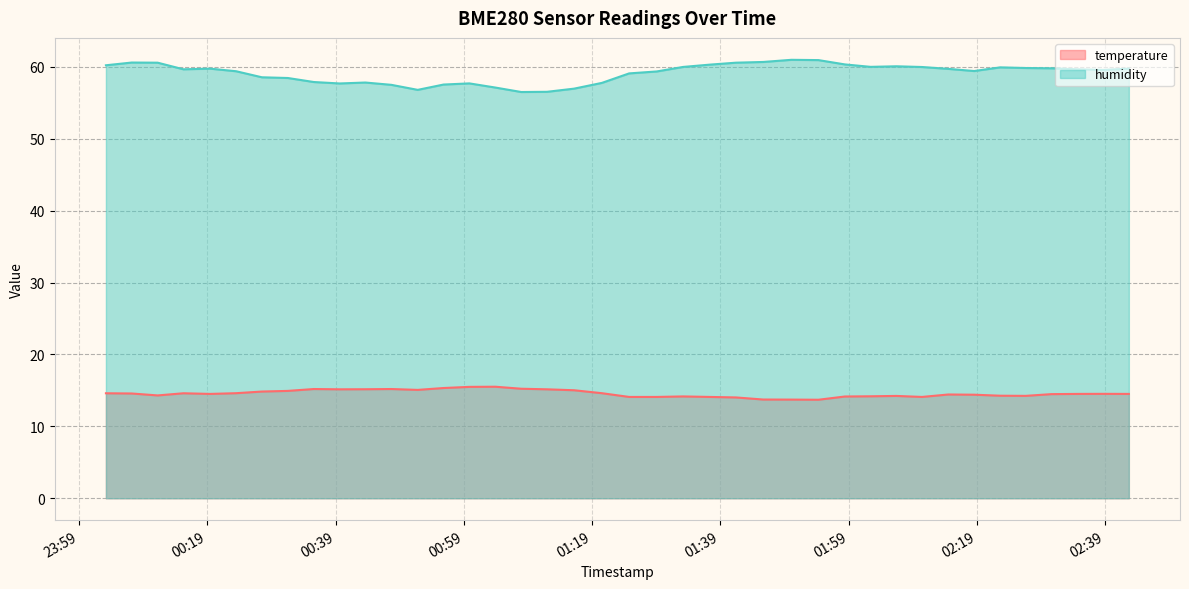

What is the difference between the maximum and second lowest values in the temperature series?

1.8